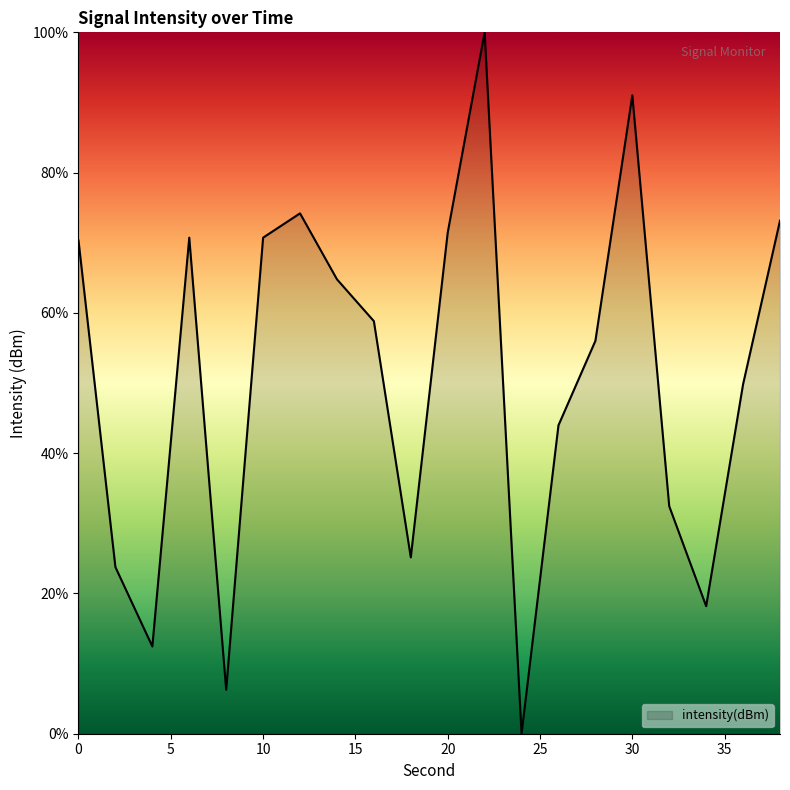

Count the number of data series in this chart.

1